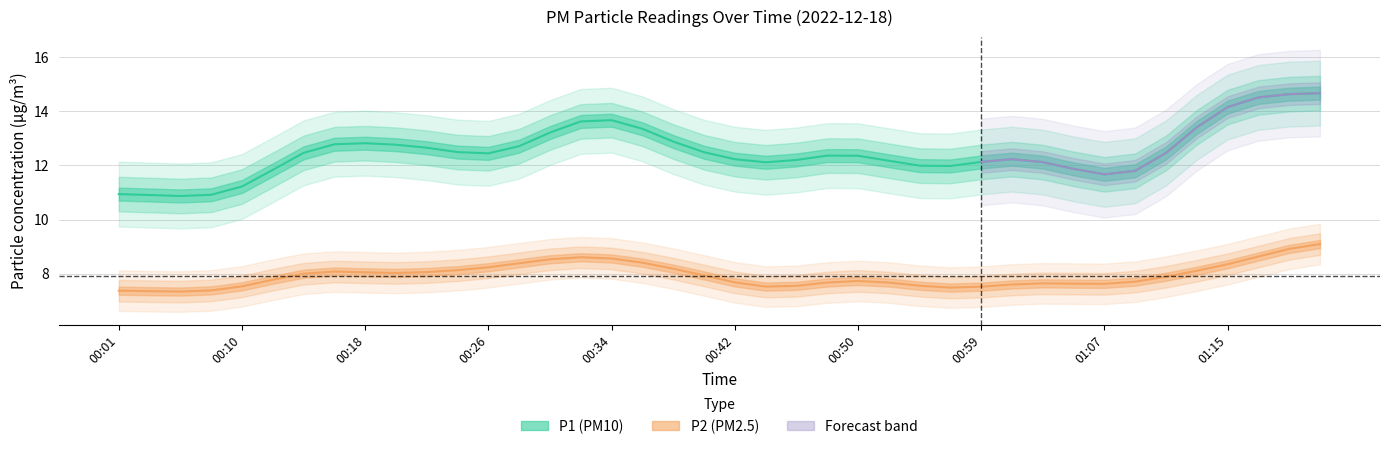

True or false: P2 and P1 cross at least once.

False